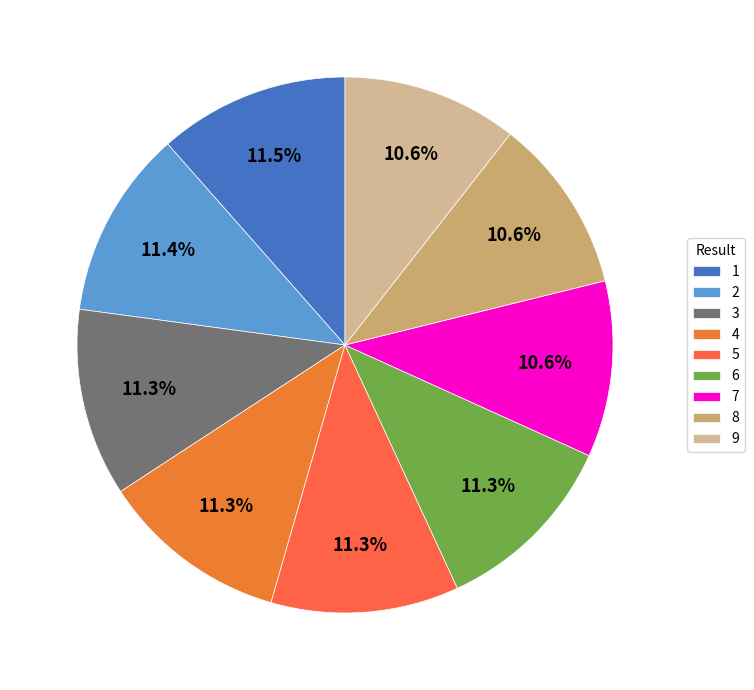

Does any single category account for the majority?

No